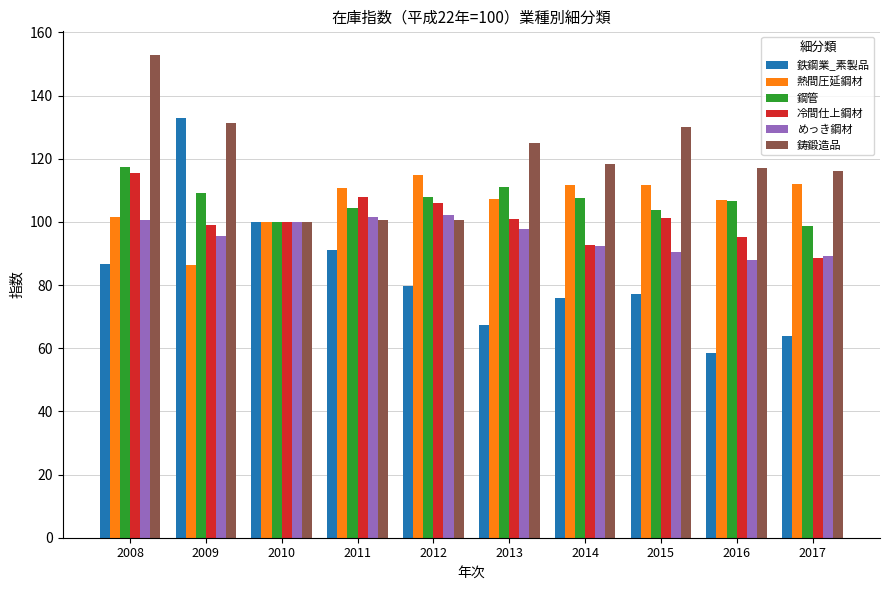

What is the spread (max minus min) of values at 2011?

19.4